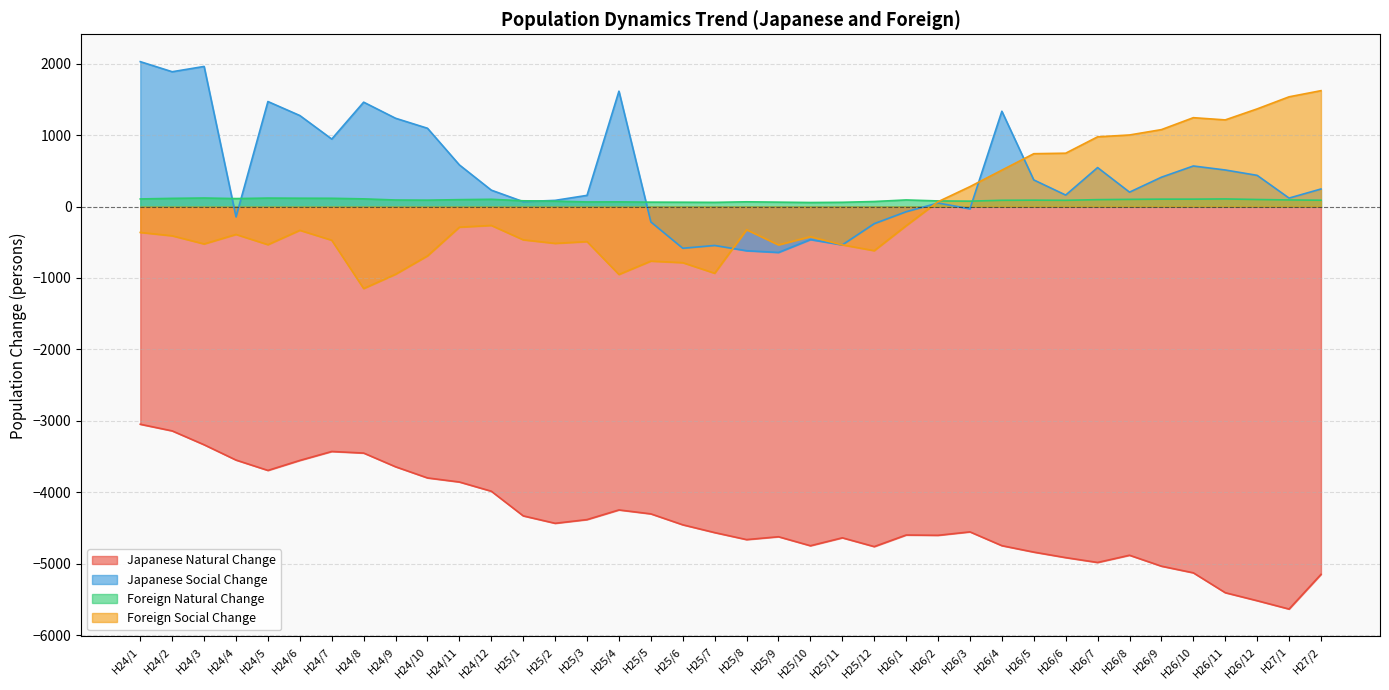

What is the total value across all series at H26/4?

-2817